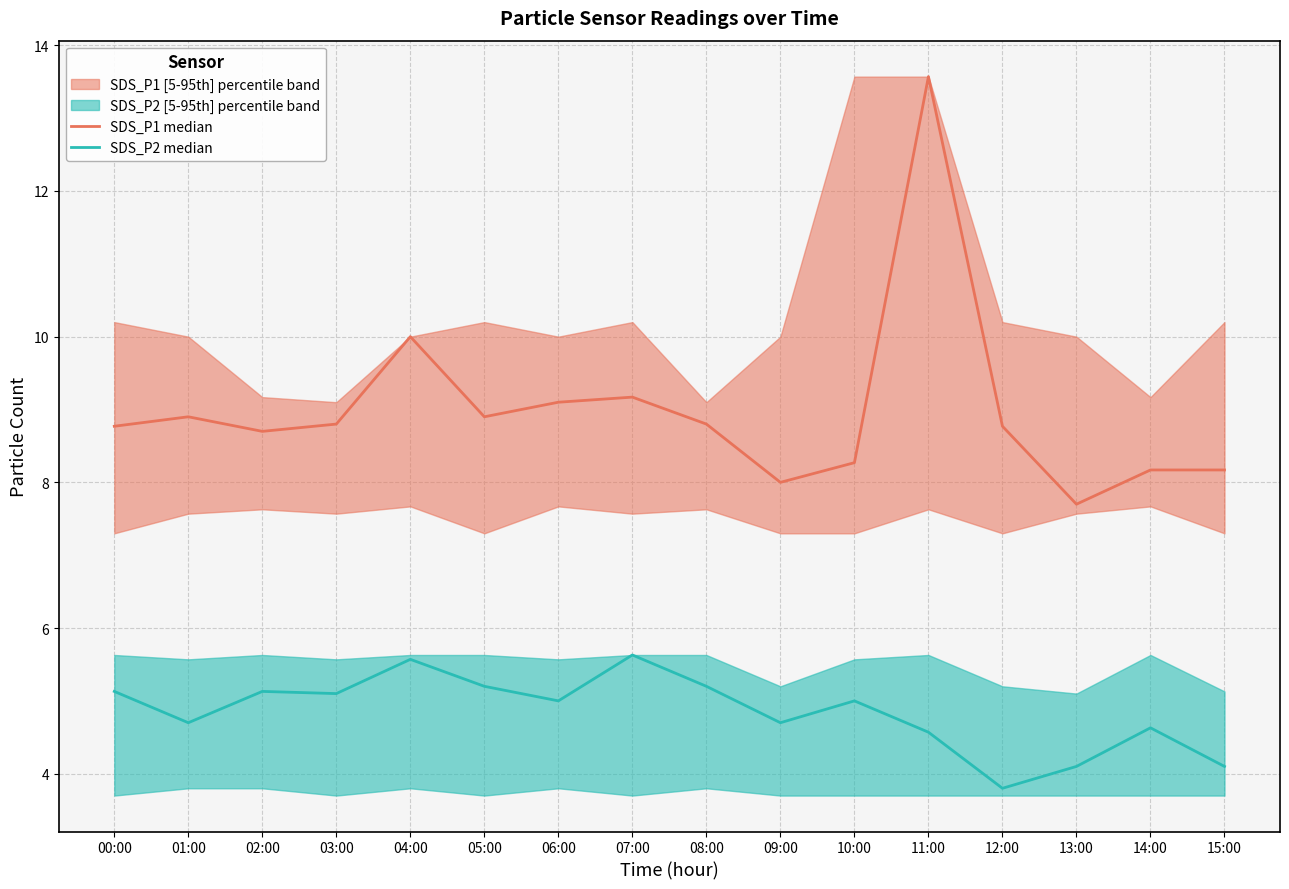

What value does the SDS_P2 median series have at 03:00?

5.1